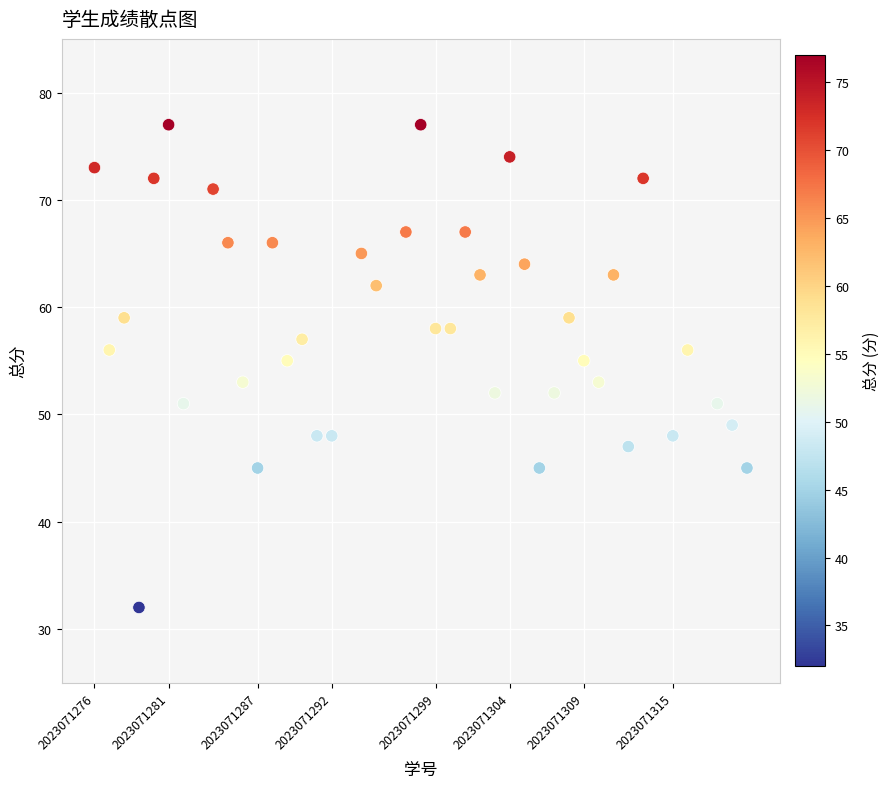

What is the range of Y values (max minus min)?

45